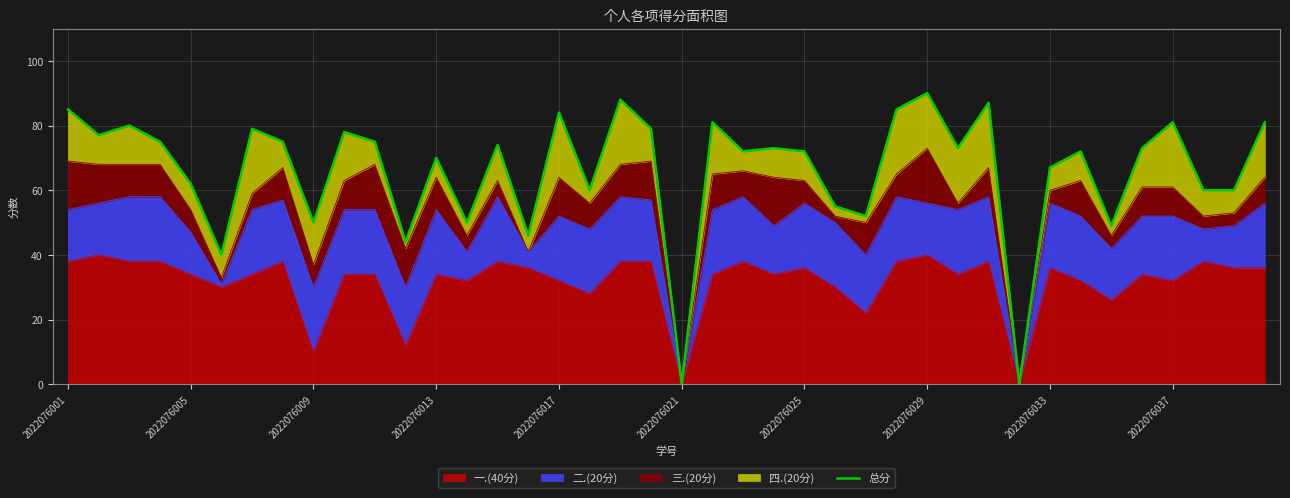

Reading left to right, list all the values displayed in this chart.

85	77	80	75	62	40	79	75	50	78	75	44	70	50	74	46	84	60	88	79	0	81	72	73	72	55	52	85	90	73	87	0	67	72	49	73	81	60	60	81